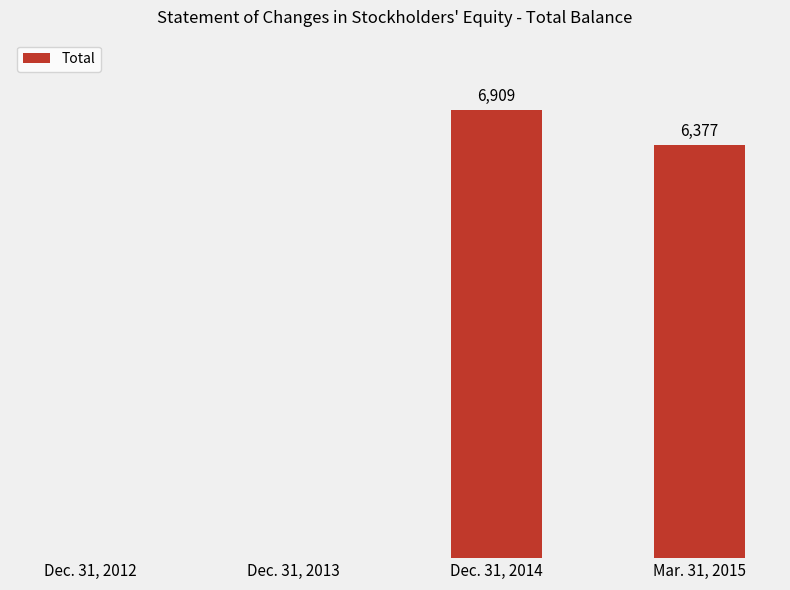

At which label does the data first exceed 6377?

Dec. 31, 2014